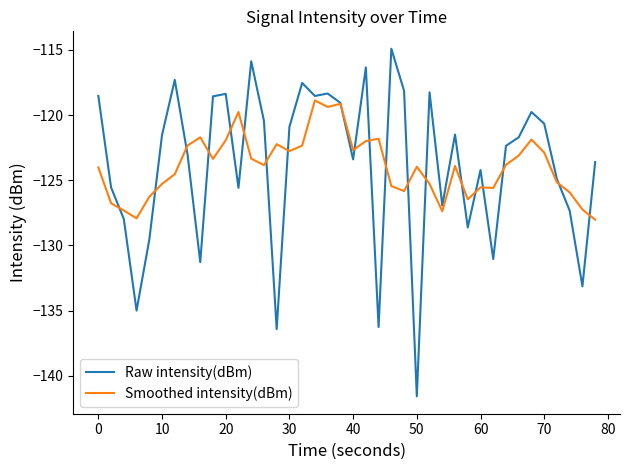

List the series in order of their peak value, highest first.

Raw intensity(dBm), Smoothed intensity(dBm)